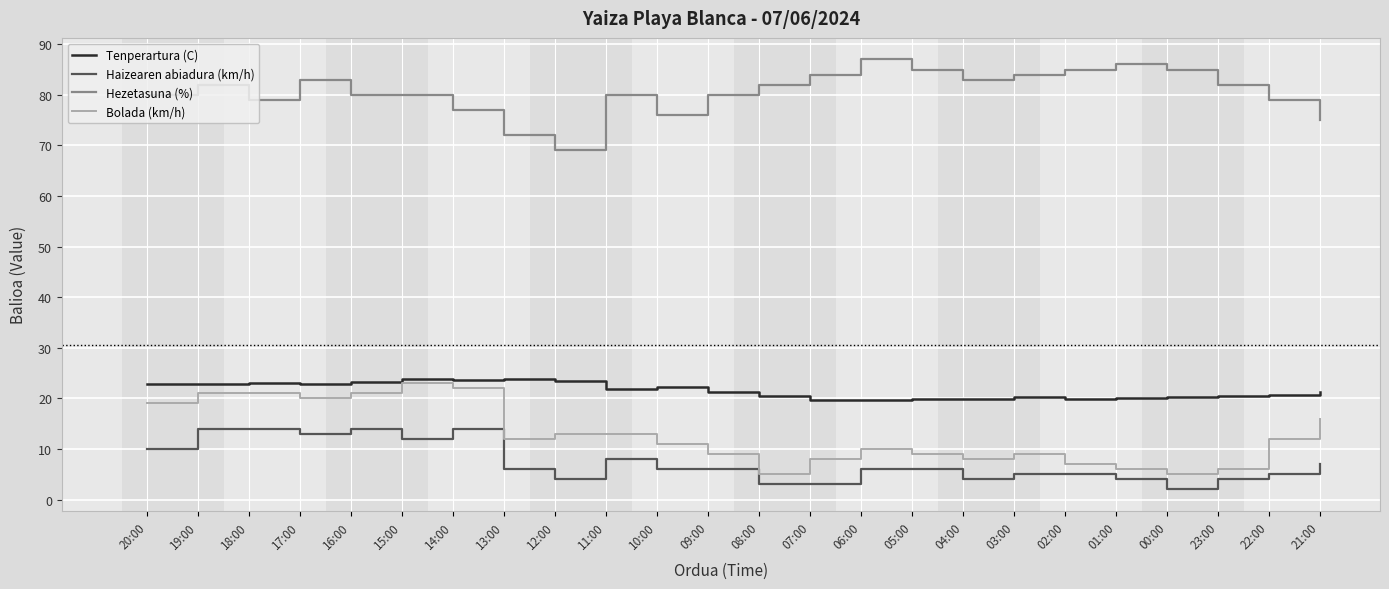

Which category has the lowest value in the Hezetasuna (%) series?

12:00